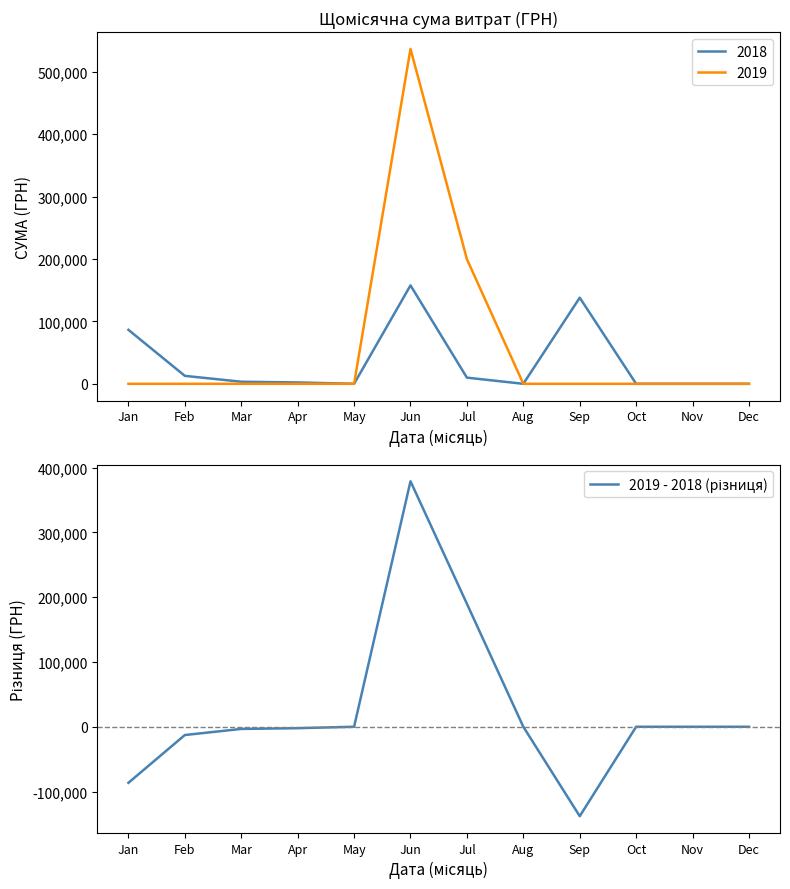

Rank the categories by value from lowest to highest.

Sep, Jan, Feb, Mar, Apr, May, Aug, Oct, Nov, Dec, Jul, Jun